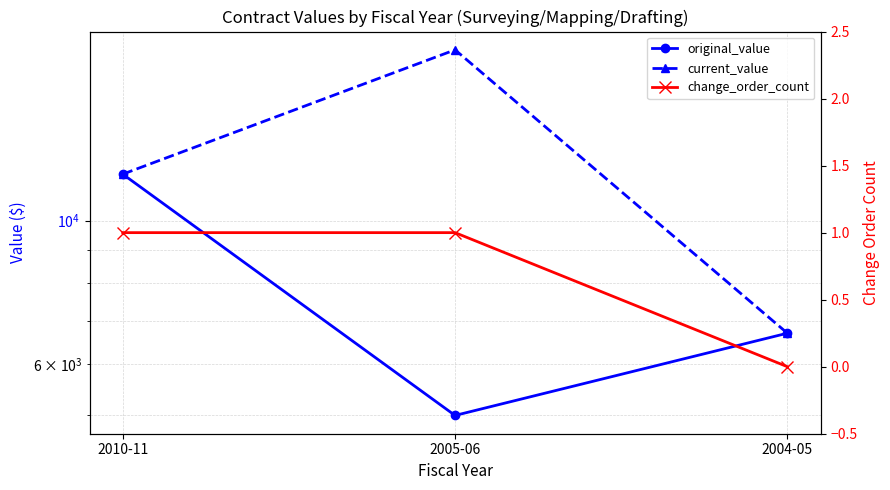

What is the label of the 2nd point from the left?

2005-06